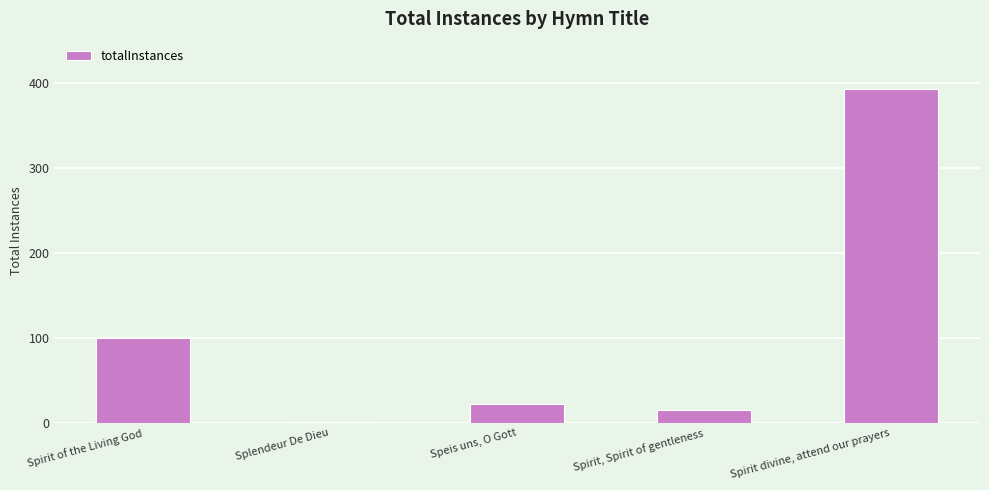

Does the chart contain stacked bars?

No